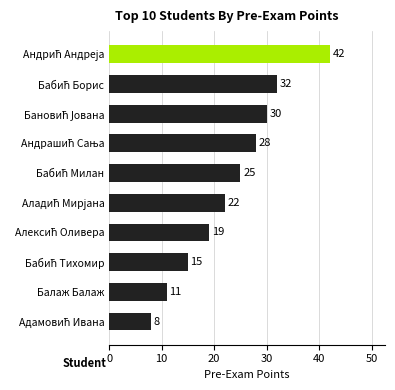

Reading top to bottom, what are all the values shown in this chart?

42	32	30	28	25	22	19	15	11	8